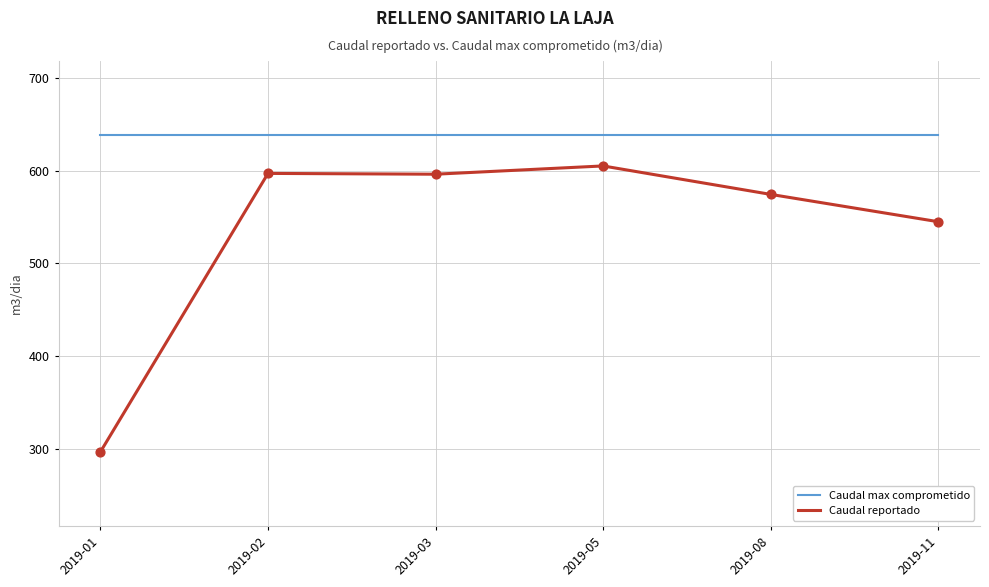

What is the total value across all series at 2019-11?

1182.9